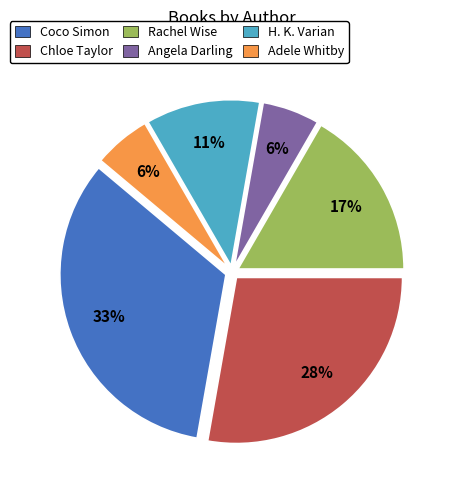

Do H. K. Varian and Angela Darling together represent more than half of the pie?

No